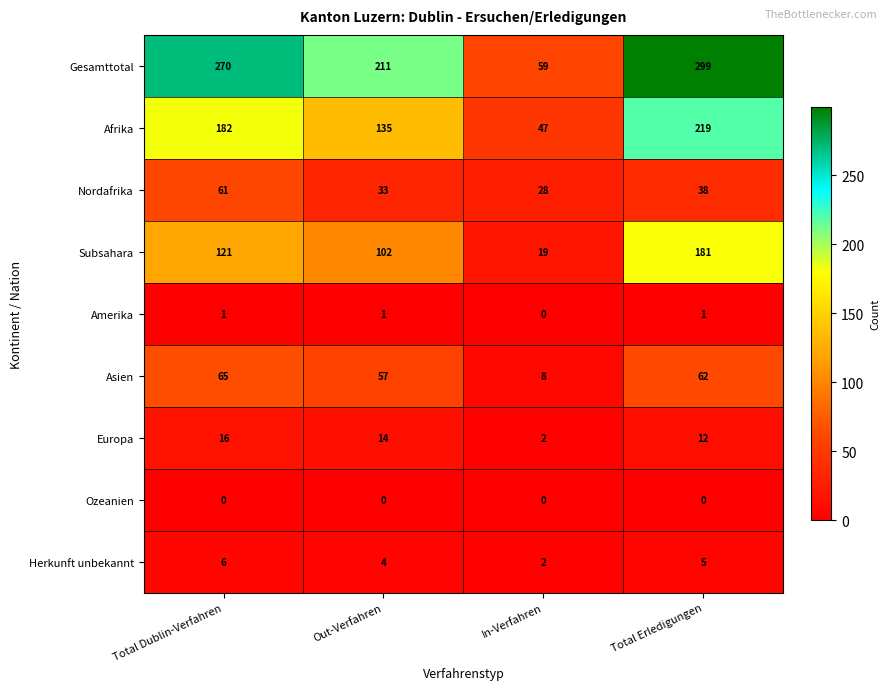

What is the minimum value for Gesamttotal?

59